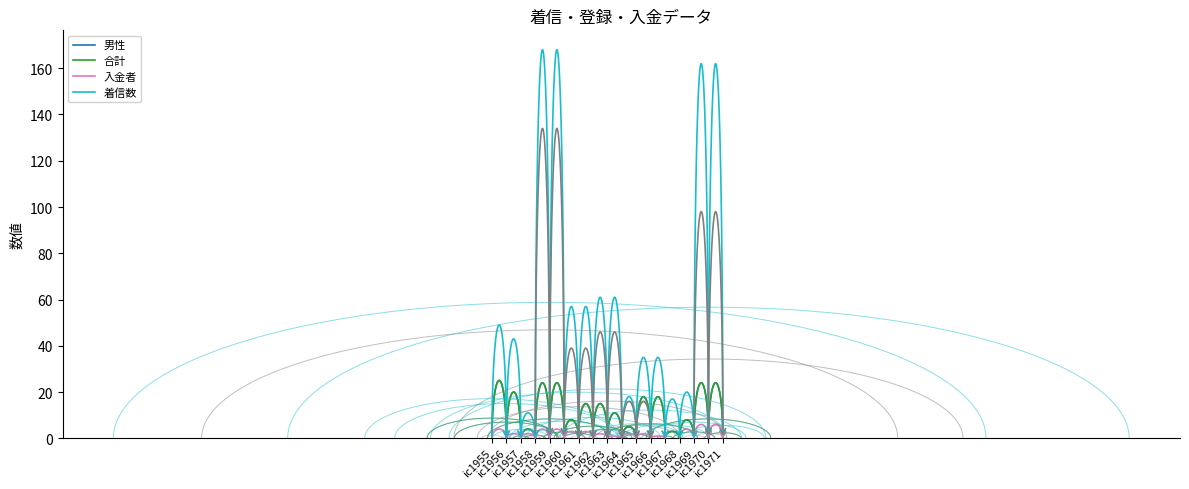

What is the average value of the 着信数 series?

42